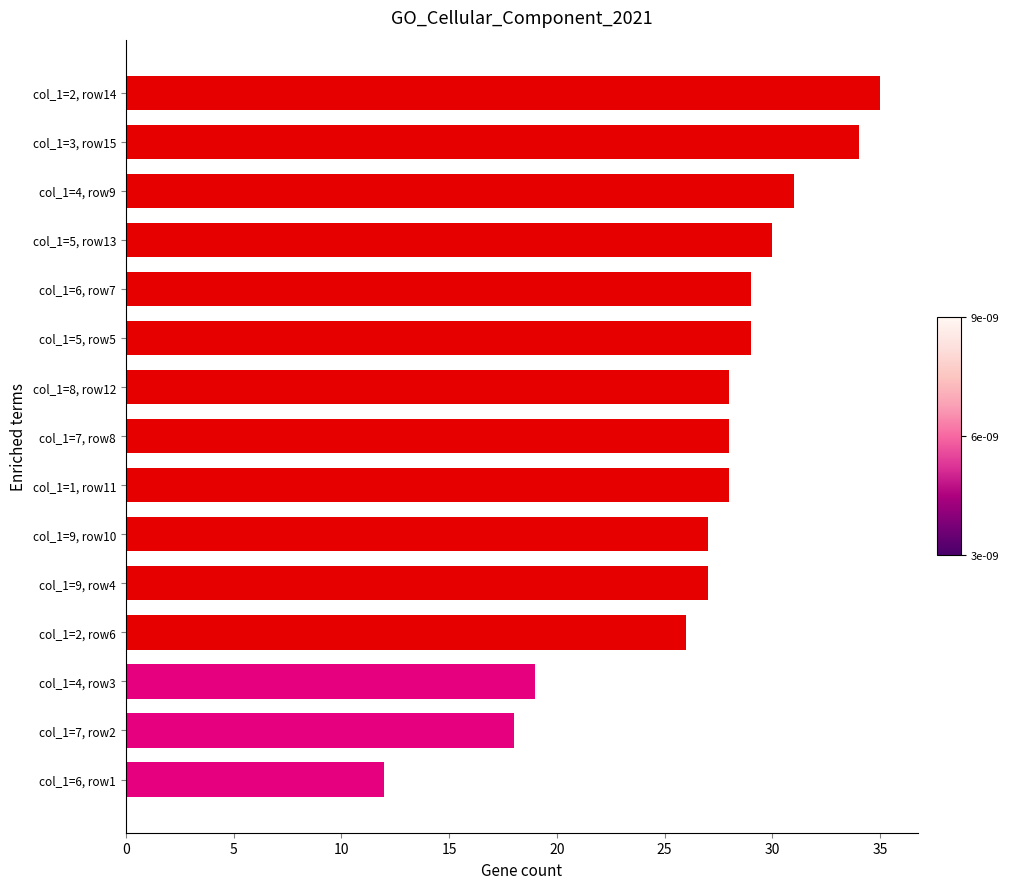

The chart shows a value of 50 at col_1=2, row14. True or false?

False